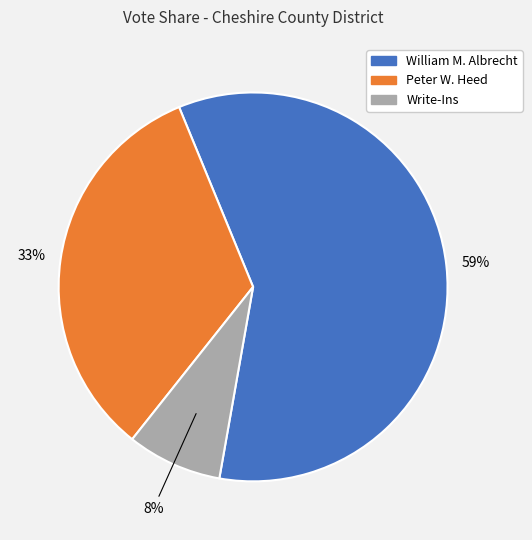

Which category has the biggest portion of the pie?

William M. Albrecht